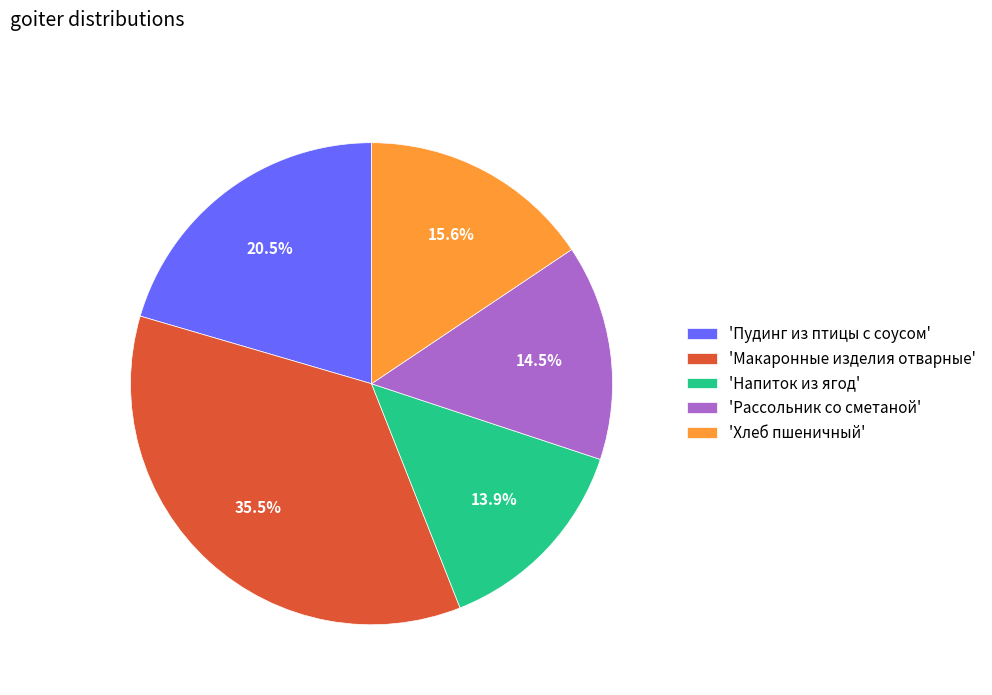

Which category has the biggest portion of the pie?

'Макаронные изделия отварные'